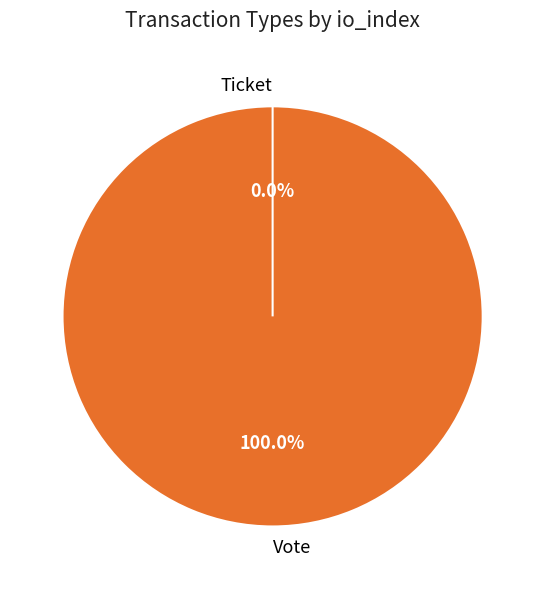

Rank the categories by value from highest to lowest.

Vote, Ticket